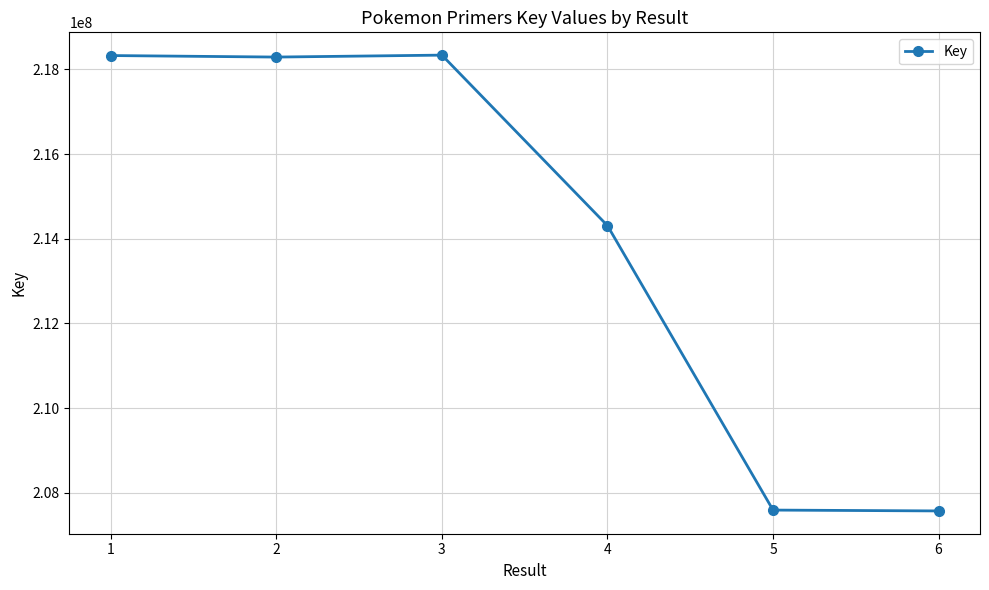

What is the difference between the second highest and minimum values?

10751466